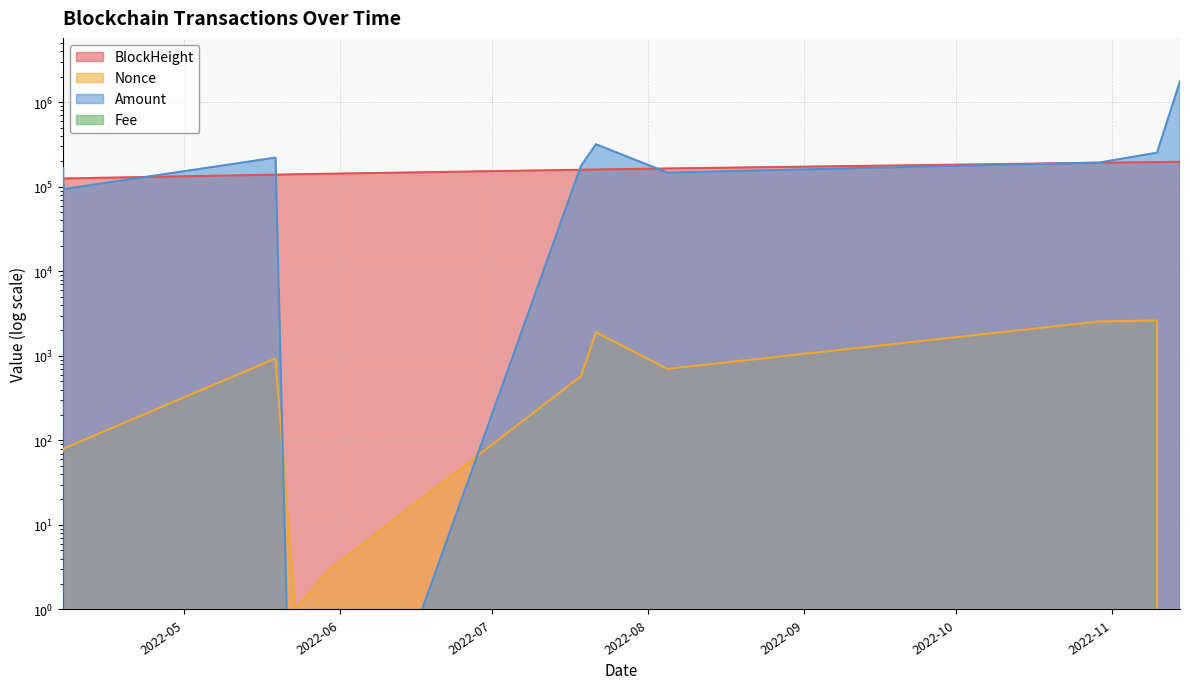

What is the approximate value of BlockHeight at 2022-04-07 01:48:00?

125448.0